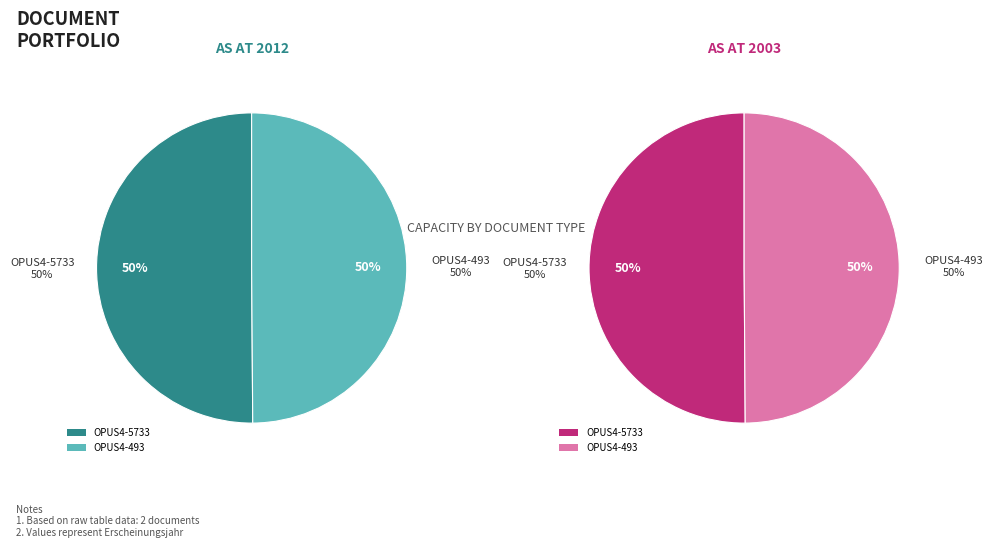

The OPUS4-493 slice represents 45% of the pie. True or false?

False